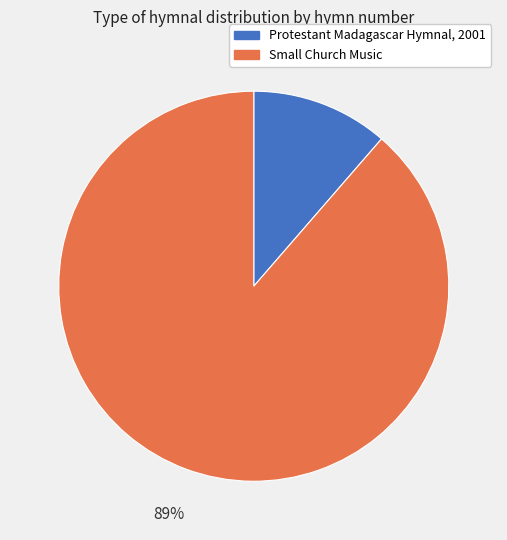

Which slice is the smallest?

Protestant Madagascar Hymnal, 2001